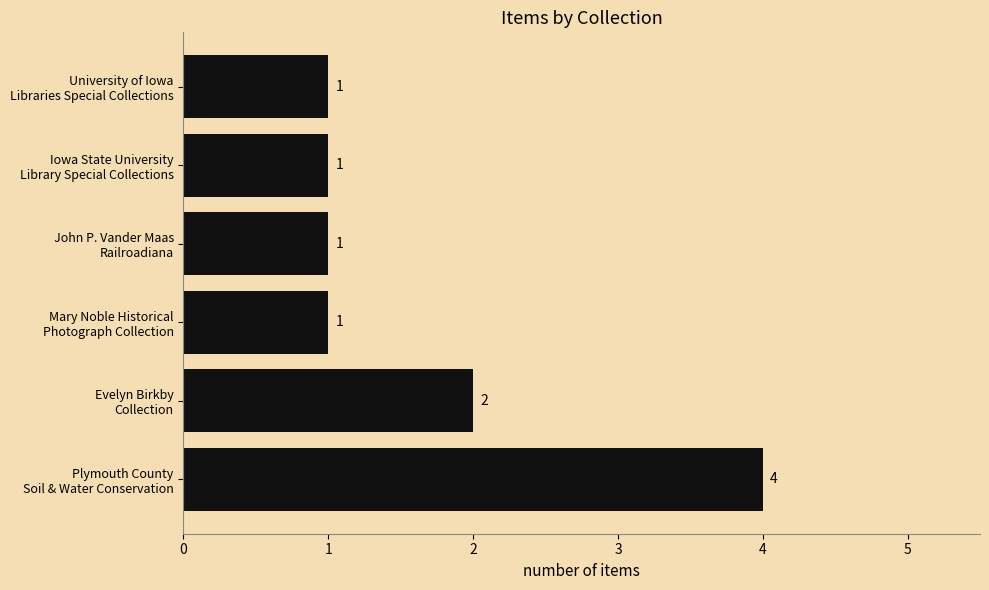

Where is the data nearest to the value 2?

Evelyn Birkby
Collection